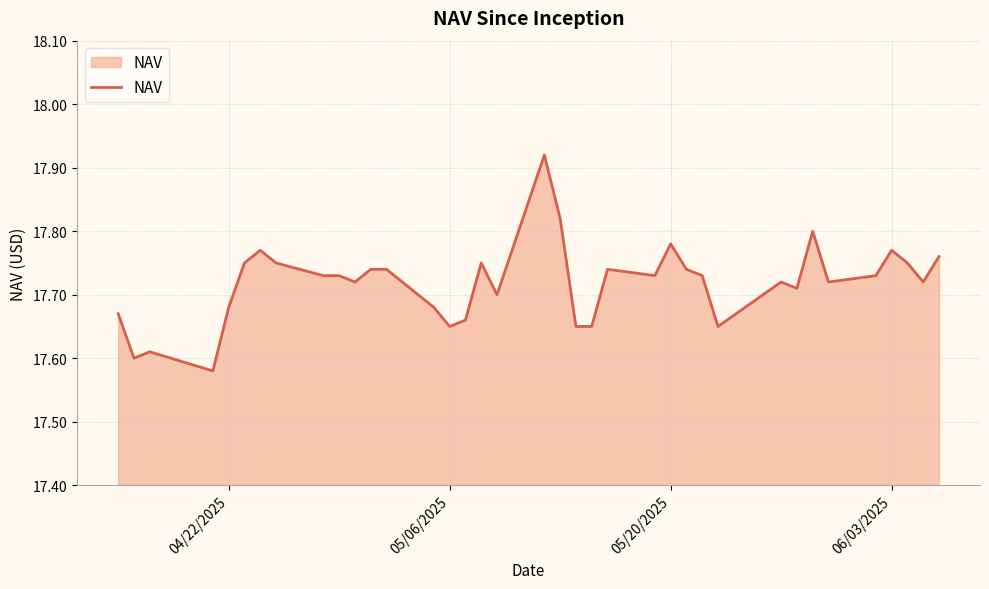

What is the difference between the maximum and minimum values?

0.3